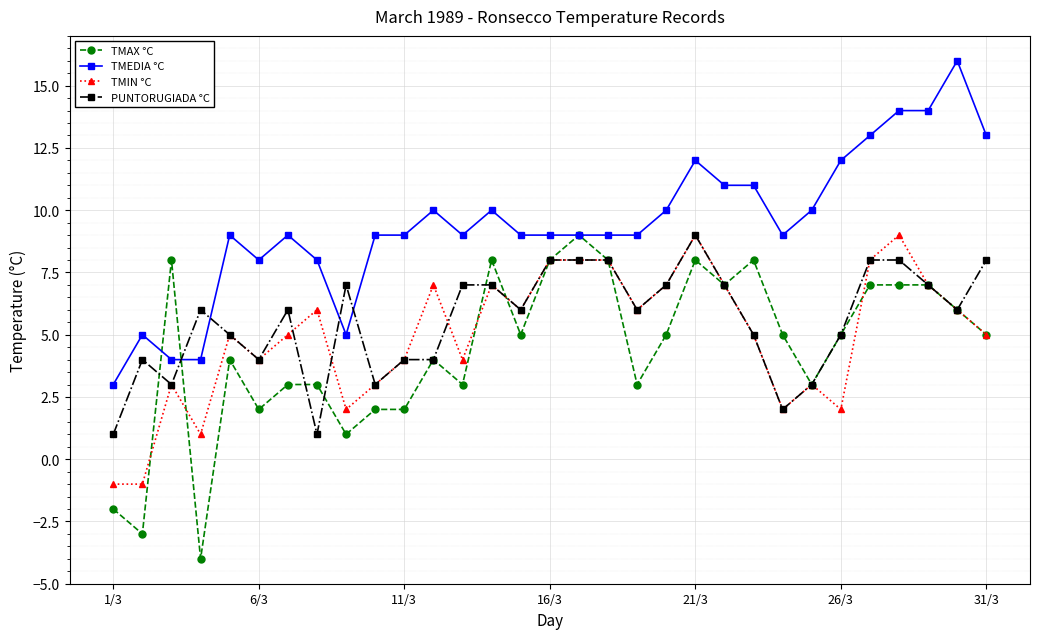

What is the greatest value displayed?

16